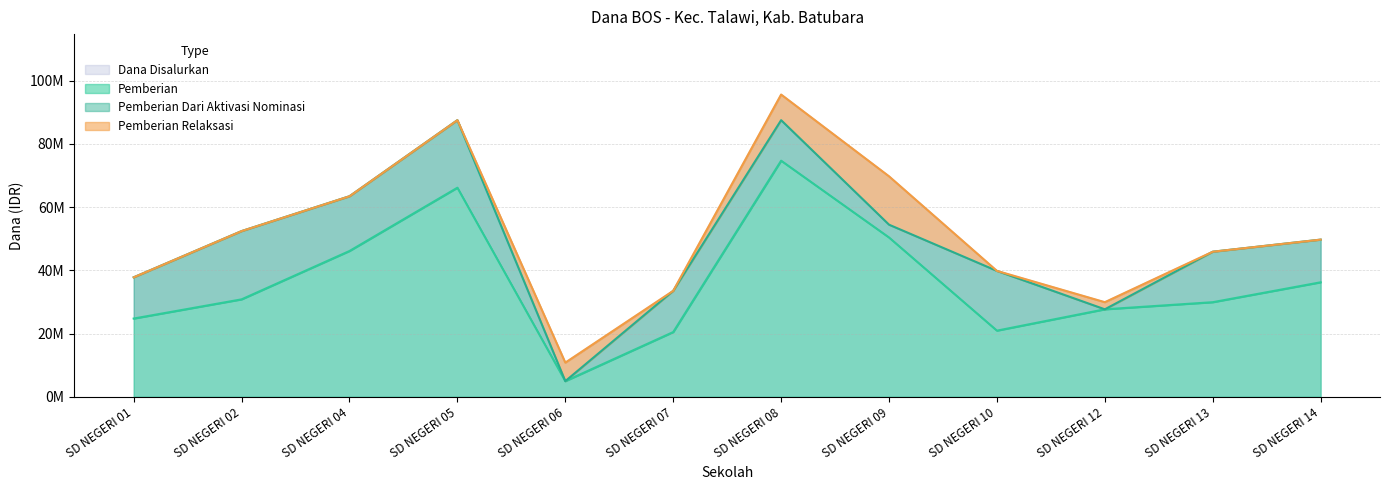

True or false: Dana Disalurkan and Pemberian intersect in this chart.

False